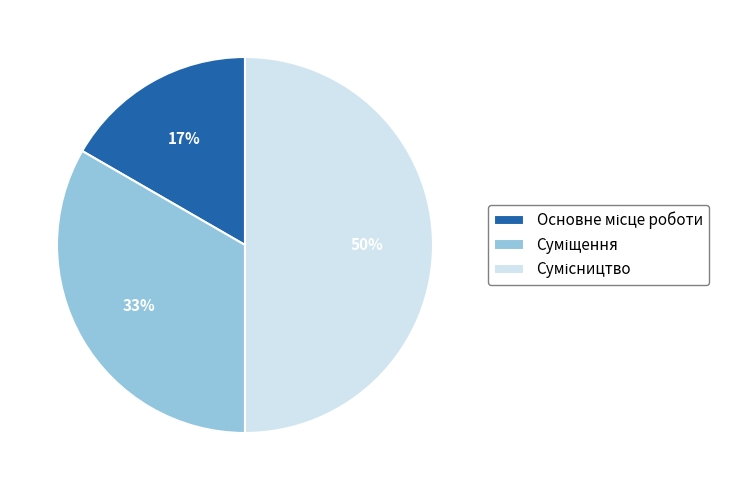

To the nearest percent, what is the average slice percentage?

33%